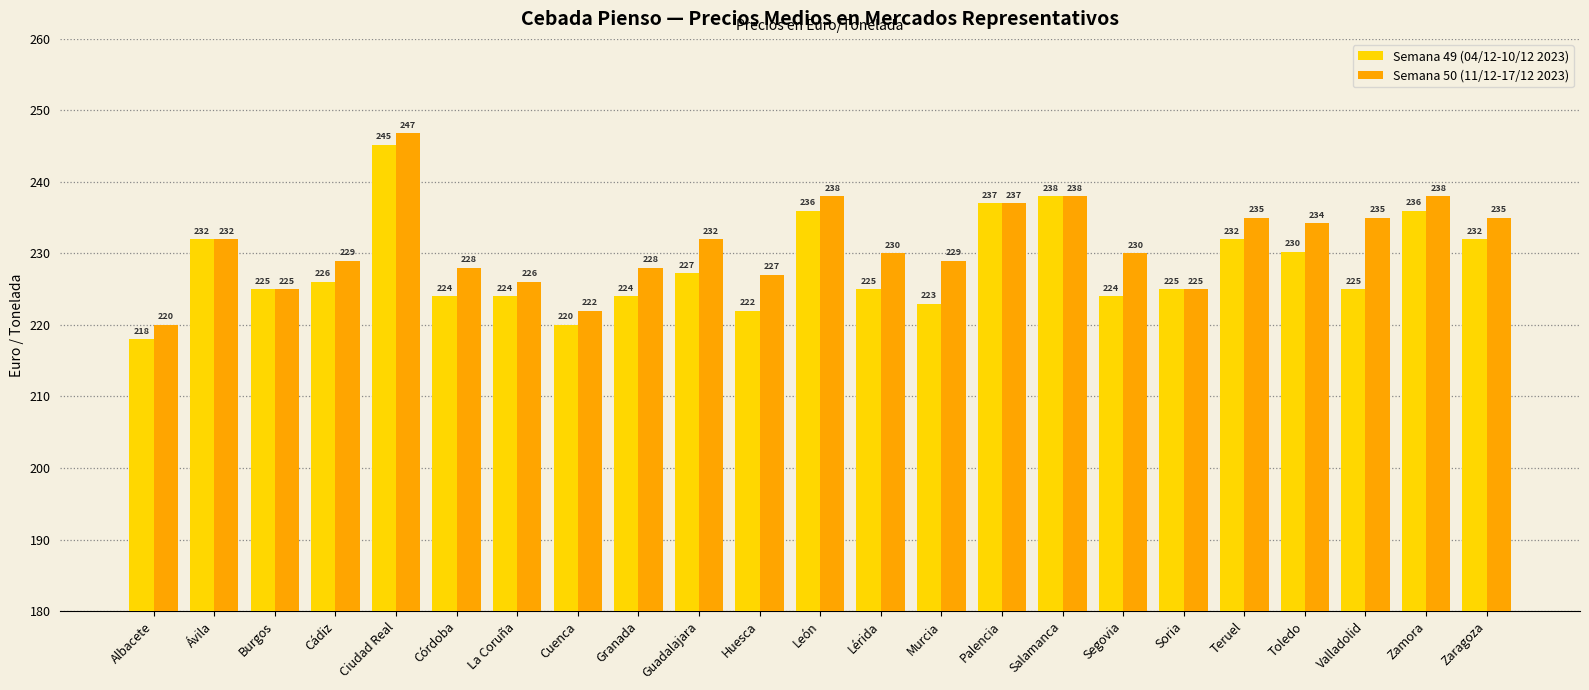

Is it true that Semana 50 (11/12-17/12 2023) equals 235.0 at Zaragoza?

True